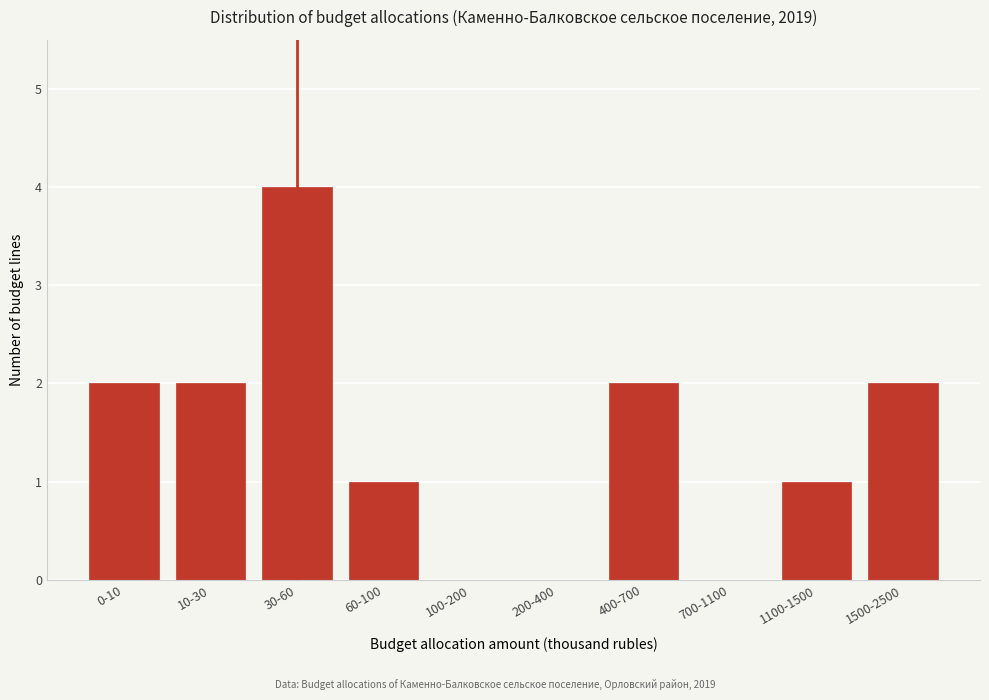

Reading left to right, transcribe all the data shown in this chart.

0-10=2	10-30=2	30-60=4	60-100=1	100-200=0	200-400=0	400-700=2	700-1100=0	1100-1500=1	1500-2500=2